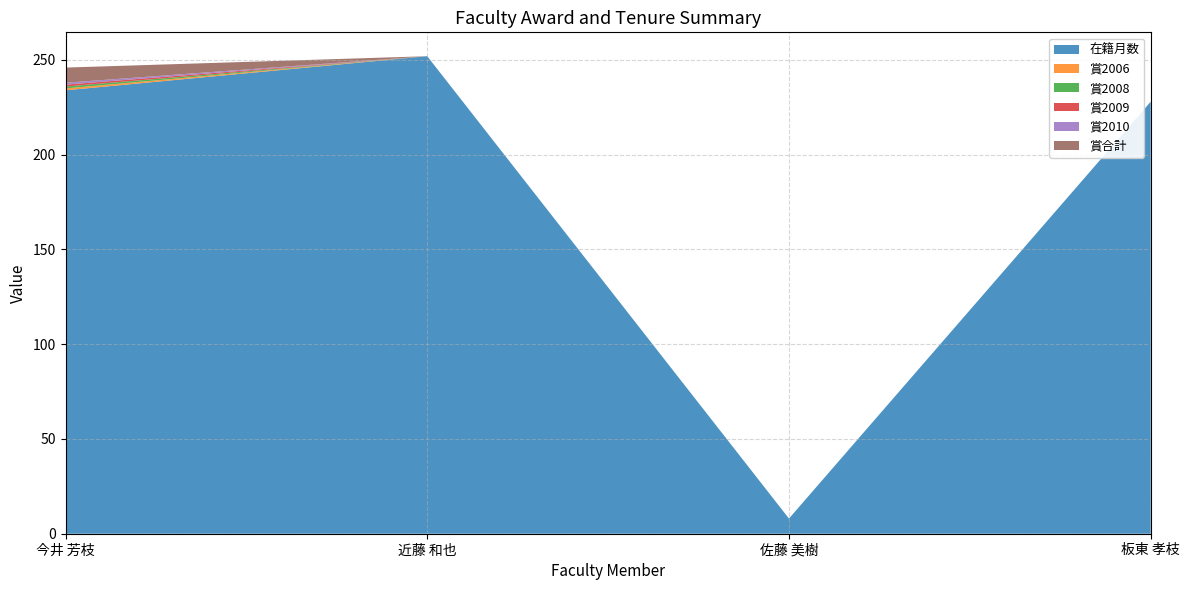

Which category has the highest value across all series?

近藤 和也